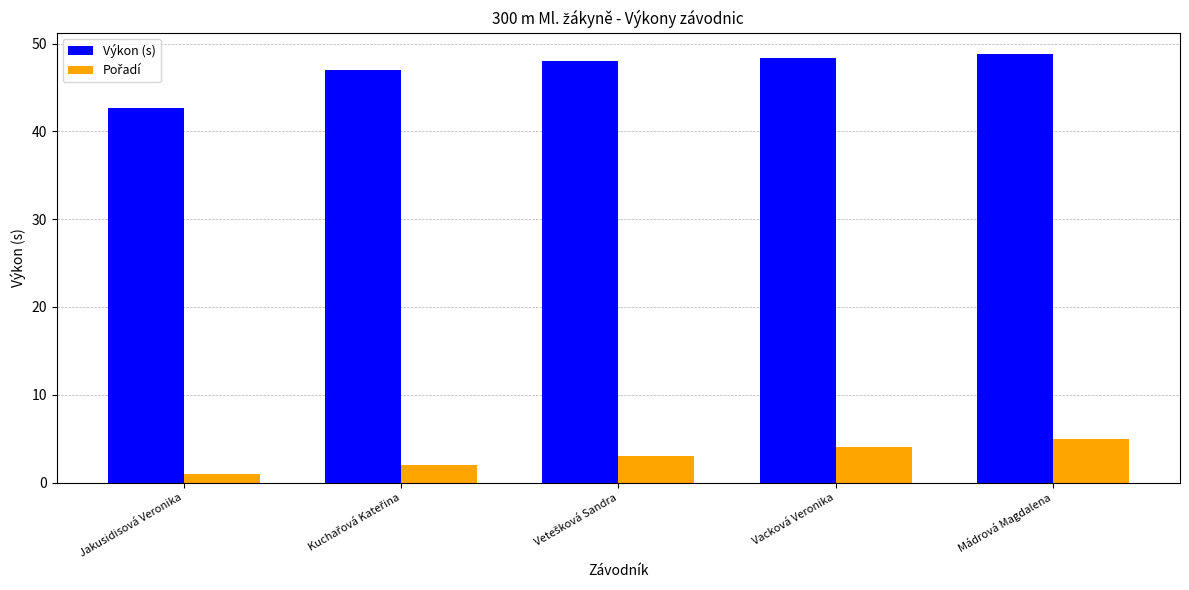

What is the total value across all series at Vacková Veronika?

52.4